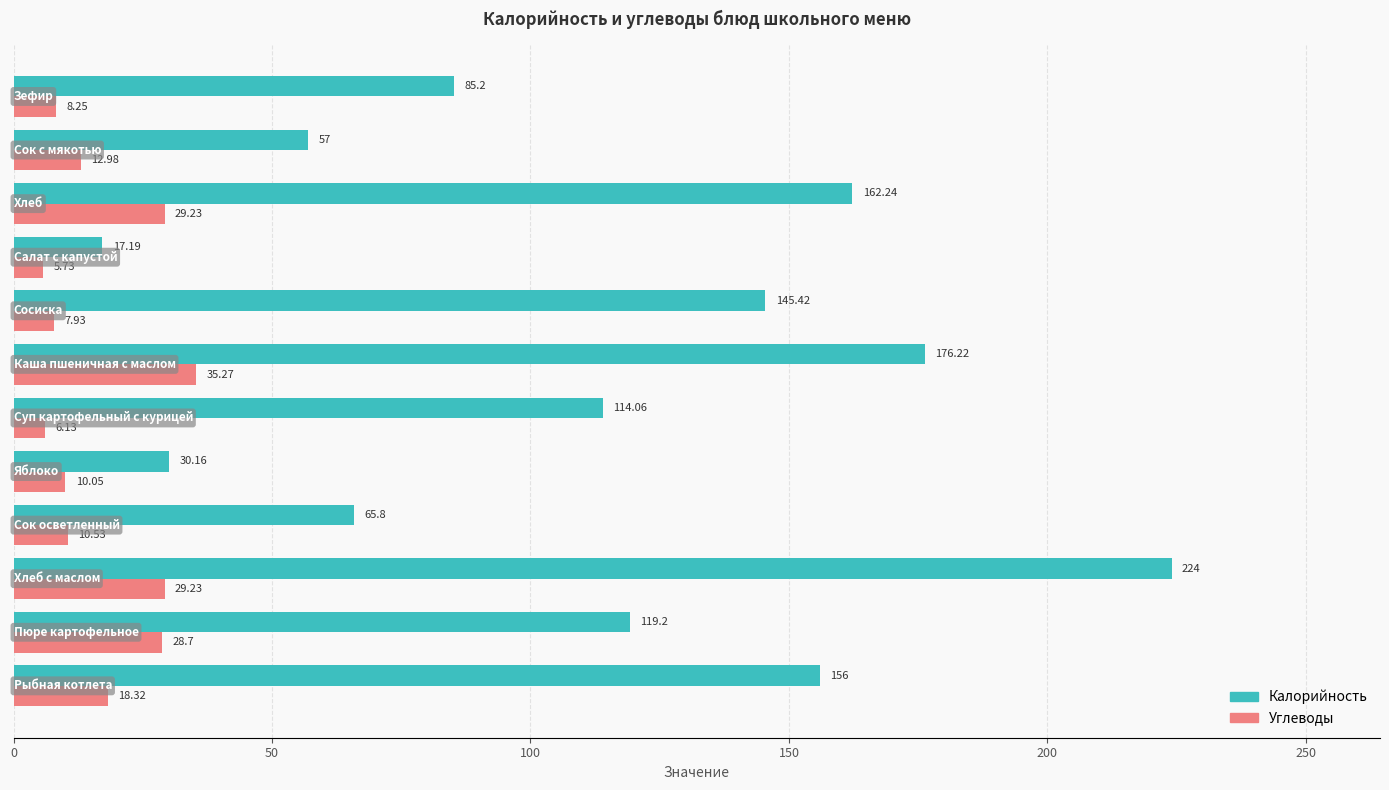

Which series has the largest total across all categories?

Калорийность